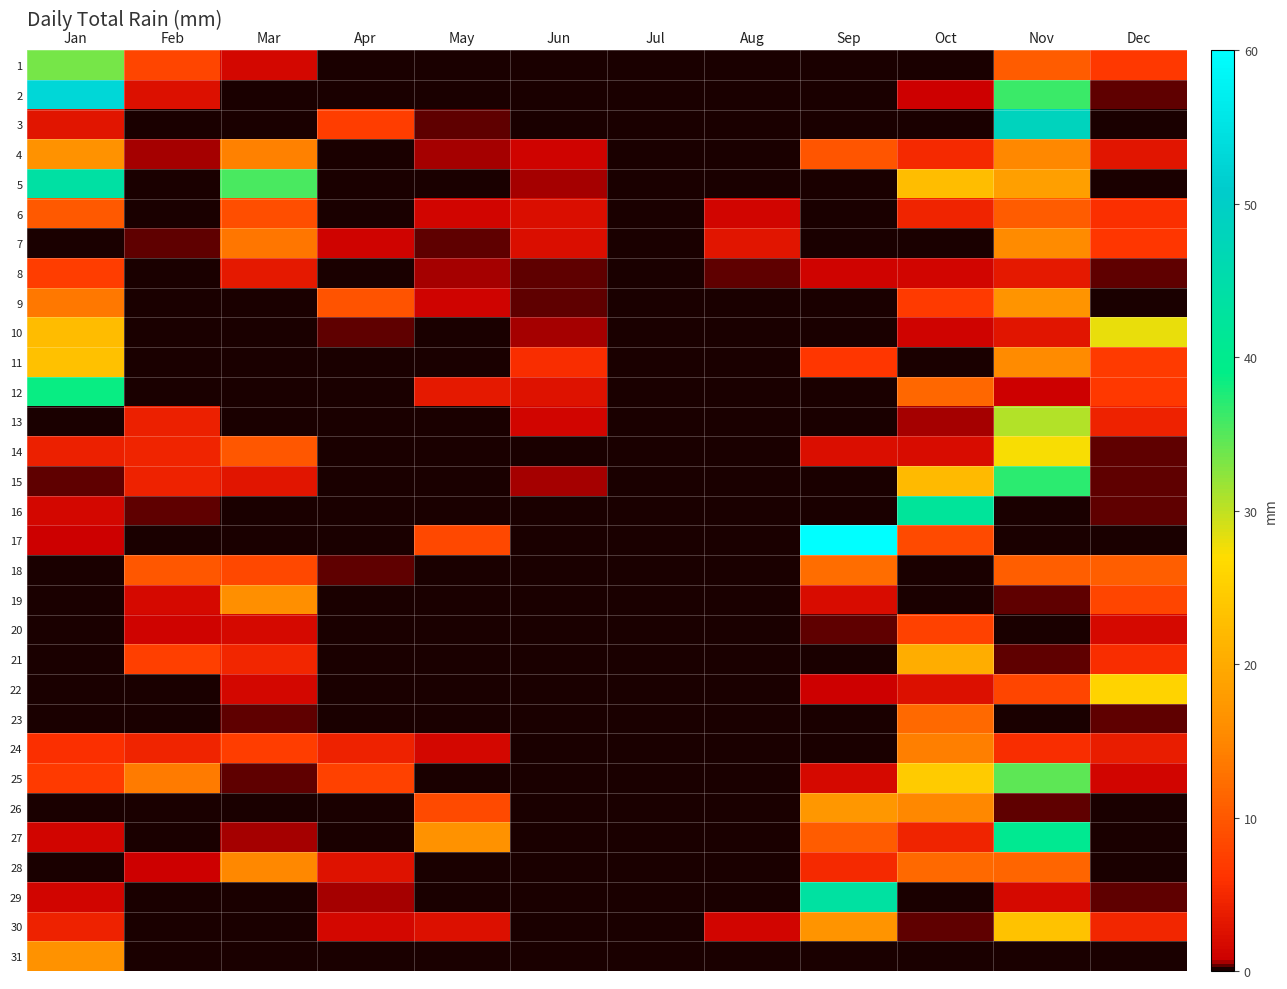

List the series in order of their peak value, highest first.

17, 2, 3, 5, 29, 16, 27, 12, 15, 25, 1, 13, 10, 14, 22, 30, 11, 21, 26, 9, 4, 31, 19, 7, 28, 24, 18, 23, 6, 20, 8